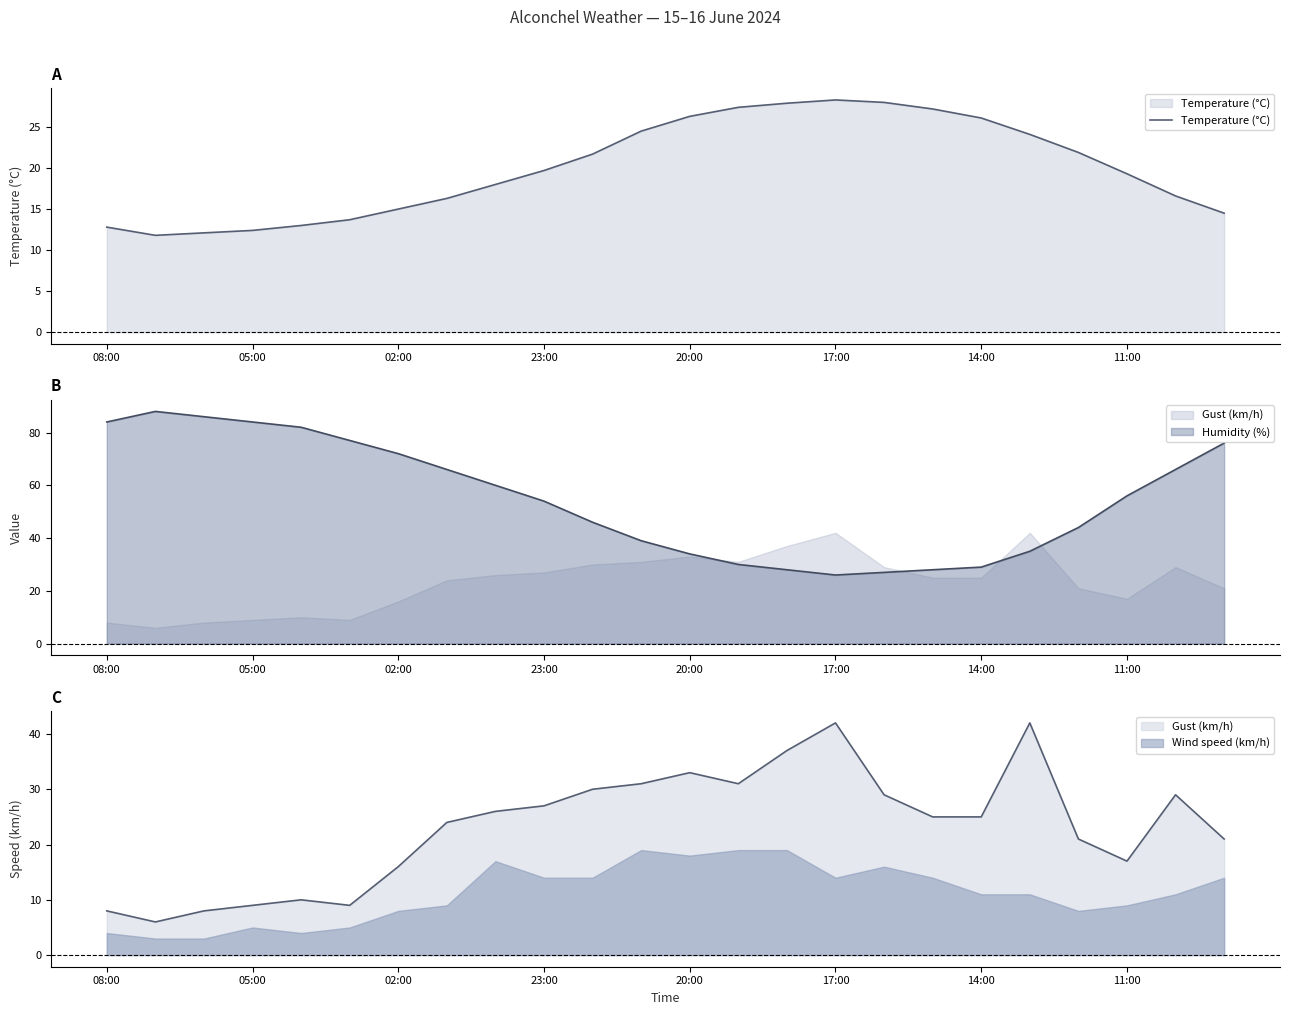

Reading right to left, what are all the values shown in this chart?

14.5	16.6	19.3	21.9	24.1	26.1	27.2	28.0	28.3	27.9	27.4	26.3	24.5	21.7	19.7	18.0	16.3	15.0	13.7	13.0	12.4	12.1	11.8	12.8